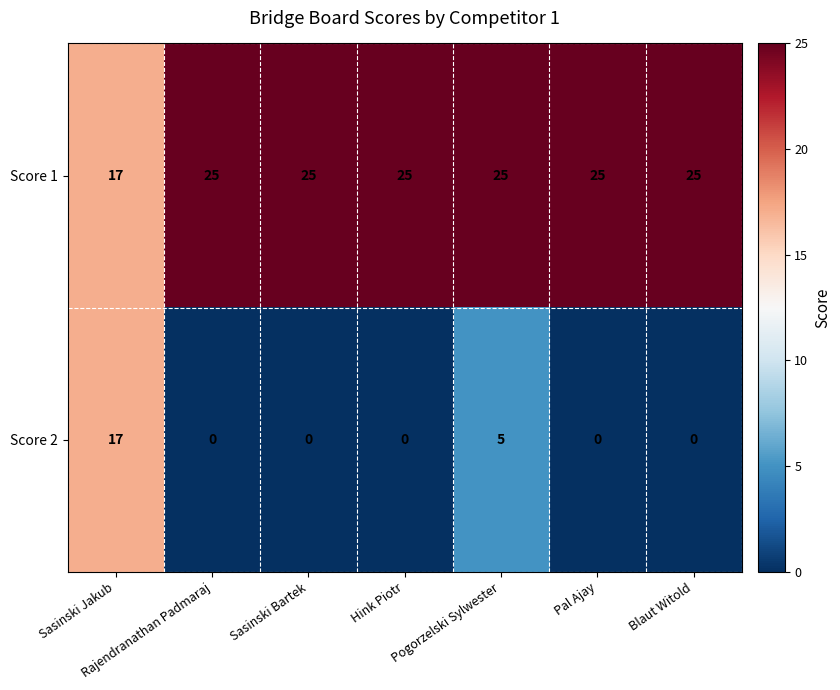

What is the difference between the highest and lowest values at Rajendranathan Padmaraj?

25